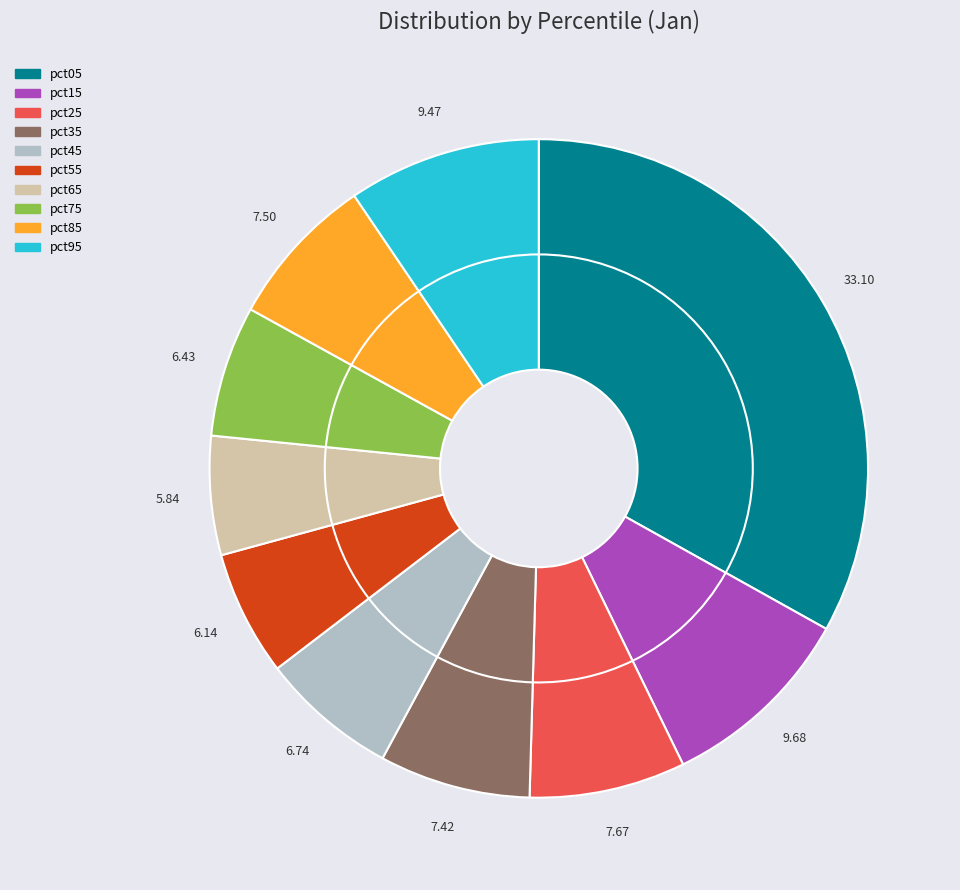

How many segments does this pie chart have?

10